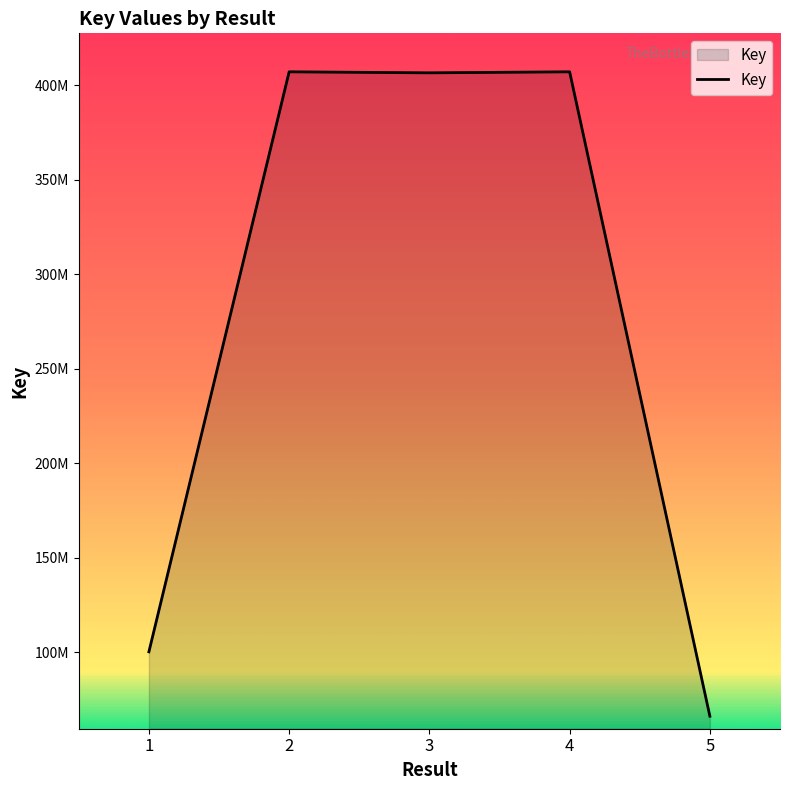

Does the chart display data point markers on the line(s)?

No